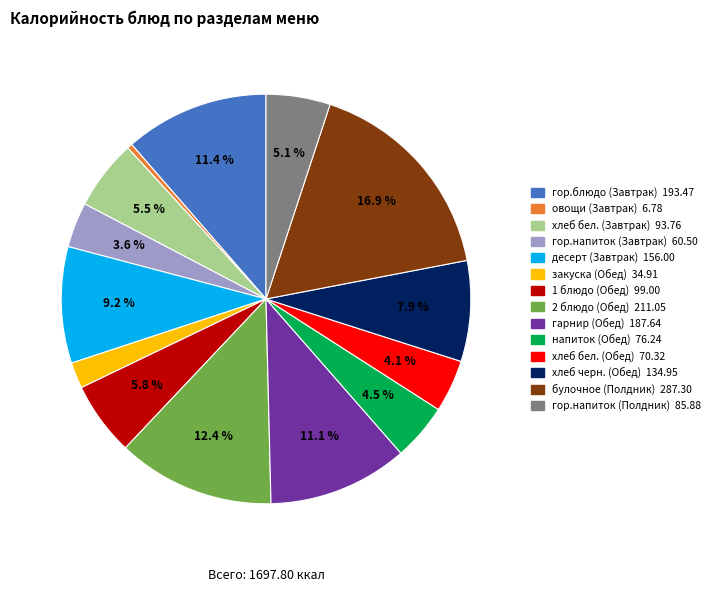

Is it true that 2 блюдо (Обед) is 27% of the pie?

False